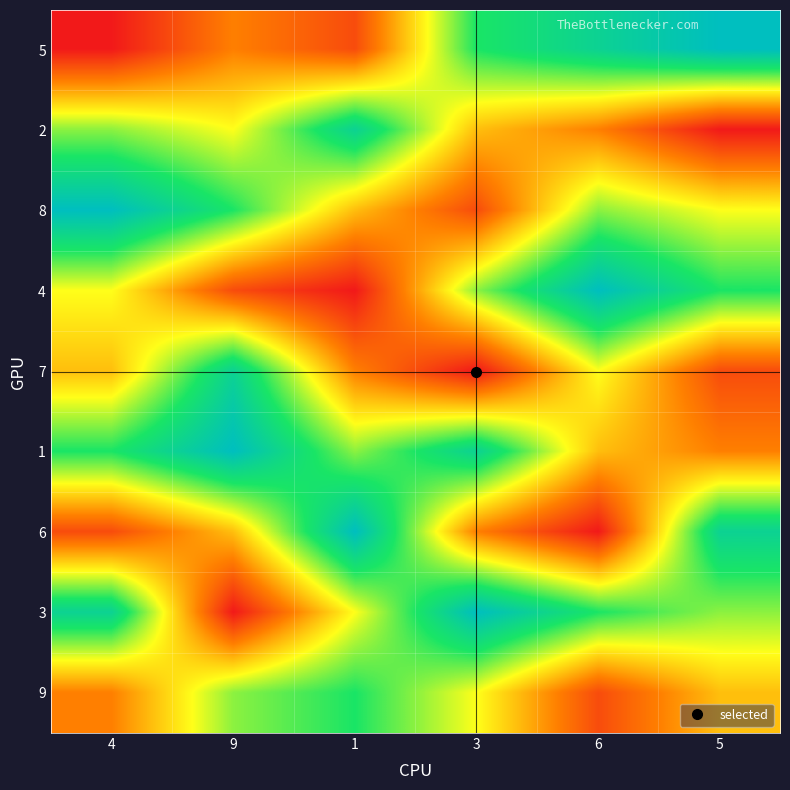

Reading right to left, what are all the values shown in this chart?

5: 5=9	6=8	3=7	1=2	9=3	4=1
2: 5=1	6=3	3=4	1=8	9=5	4=6
8: 5=5	6=6	3=2	1=4	9=7	4=9
4: 5=7	6=9	3=6	1=1	9=2	4=5
7: 5=2	6=5	3=1	1=3	9=8	4=4
1: 5=3	6=4	3=8	1=6	9=9	4=7
6: 5=8	6=1	3=3	1=9	9=4	4=2
3: 5=6	6=7	3=9	1=5	9=1	4=8
9: 5=4	6=2	3=5	1=7	9=6	4=3